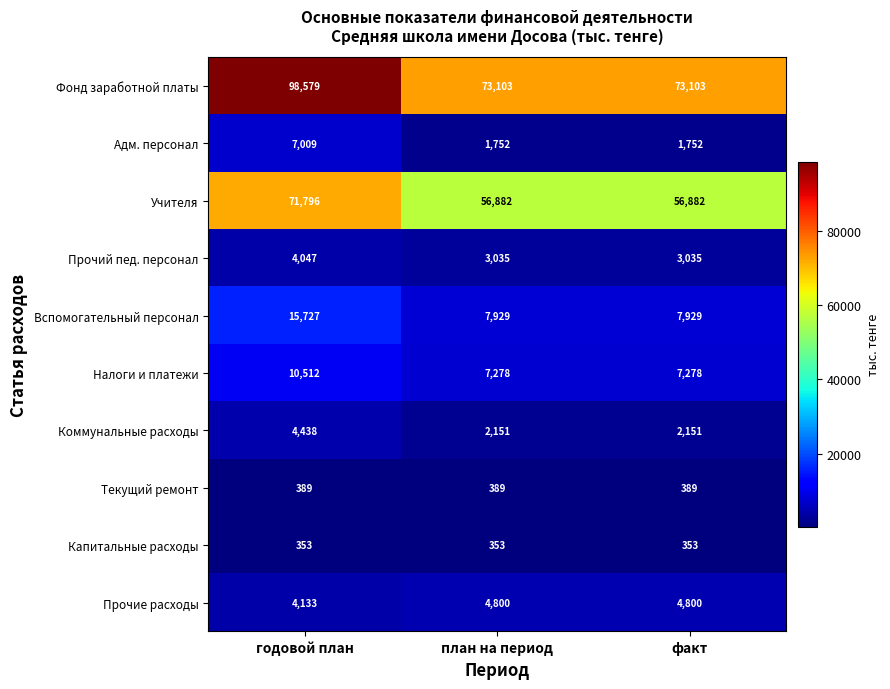

Reading left to right, transcribe all the data shown in this chart.

Фонд заработной платы: годовой план=98579	план на период=73103	факт=73103
Адм. персонал: годовой план=7009	план на период=1752	факт=1752
Учителя: годовой план=71796	план на период=56882	факт=56882
Прочий пед. персонал: годовой план=4047	план на период=3035	факт=3035
Вспомогательный персонал: годовой план=15727	план на период=7929	факт=7929
Налоги и платежи: годовой план=10512	план на период=7278	факт=7278
Коммунальные расходы: годовой план=4438	план на период=2151	факт=2151
Текущий ремонт: годовой план=389	план на период=389	факт=389
Капитальные расходы: годовой план=353	план на период=353	факт=353
Прочие расходы: годовой план=4133	план на период=4800	факт=4800